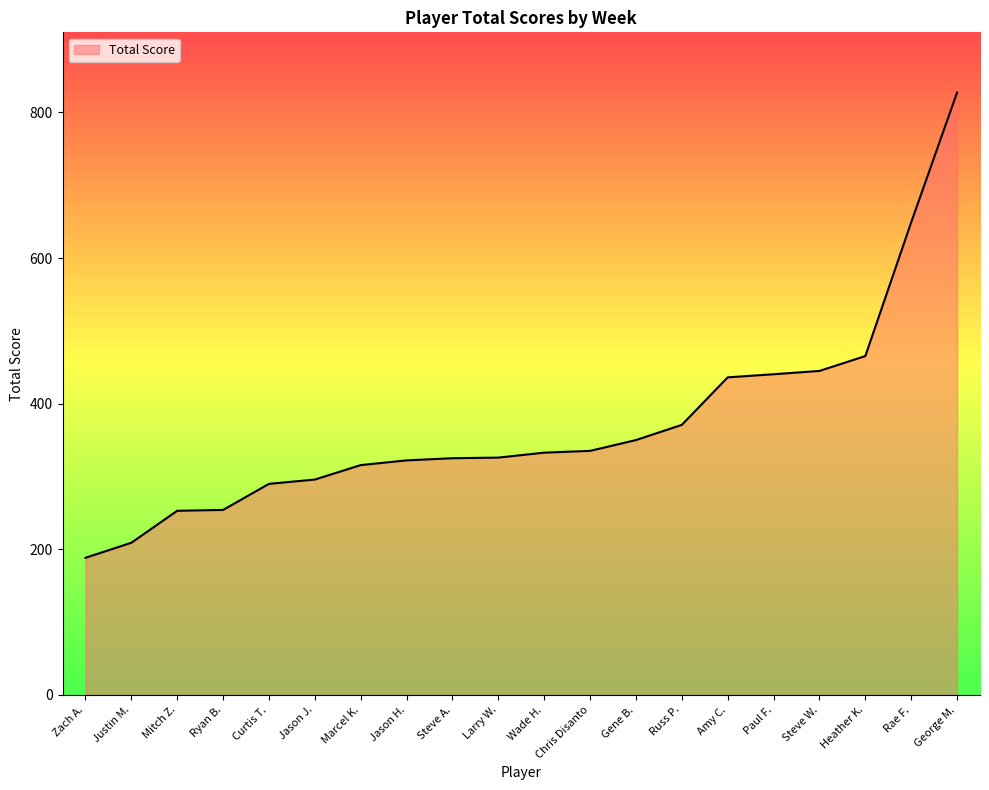

Approximately how many times larger is the value at Paul F. compared to Steve W.?

1.0